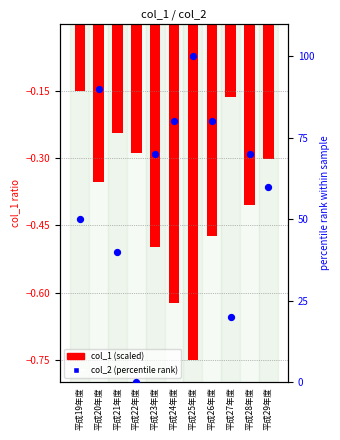

What is the total value across all series at 平成23年度?

69.5